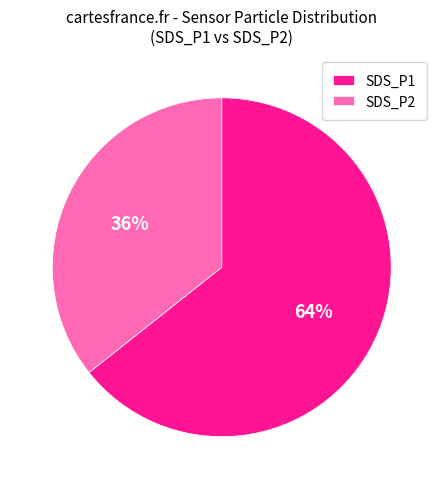

How many segments does this pie chart have?

2